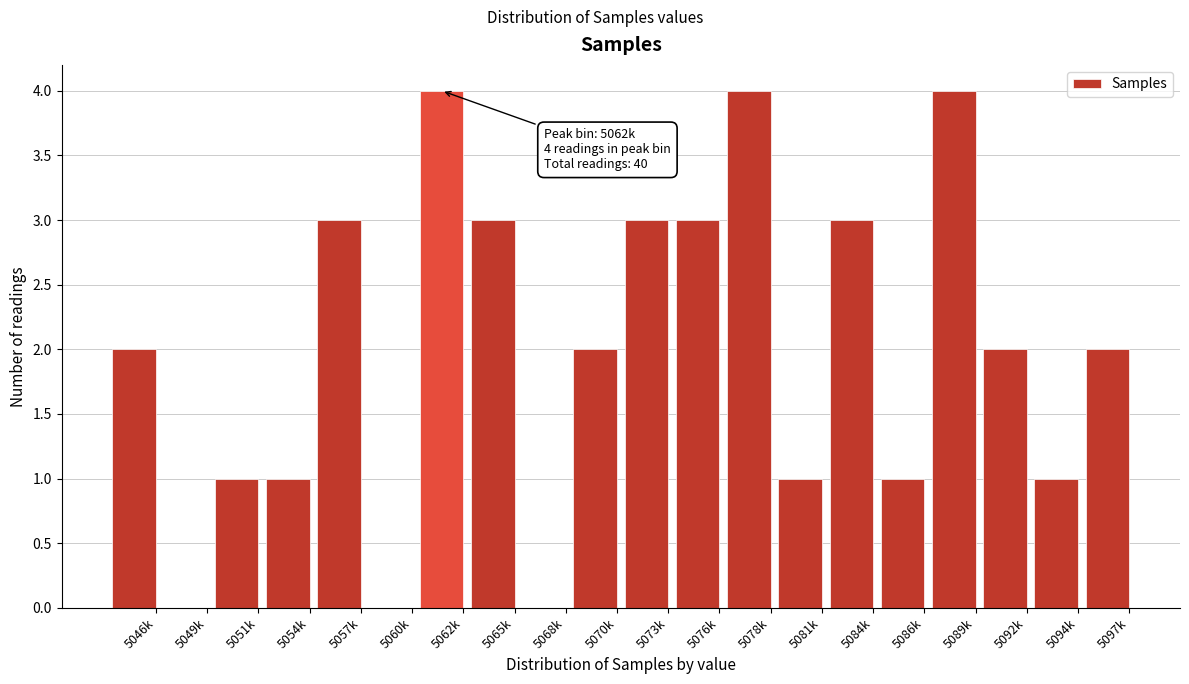

Reading right to left, what are all the values shown in this chart?

5097k=2	5094k=1	5092k=2	5089k=4	5086k=1	5084k=3	5081k=1	5078k=4	5076k=3	5073k=3	5070k=2	5068k=0	5065k=3	5062k=4	5060k=0	5057k=3	5054k=1	5051k=1	5049k=0	5046k=2